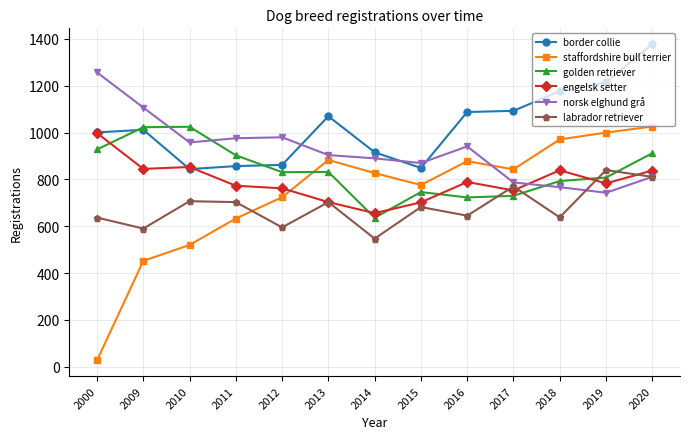

The value of border collie at 2011 is 857. True or false?

True